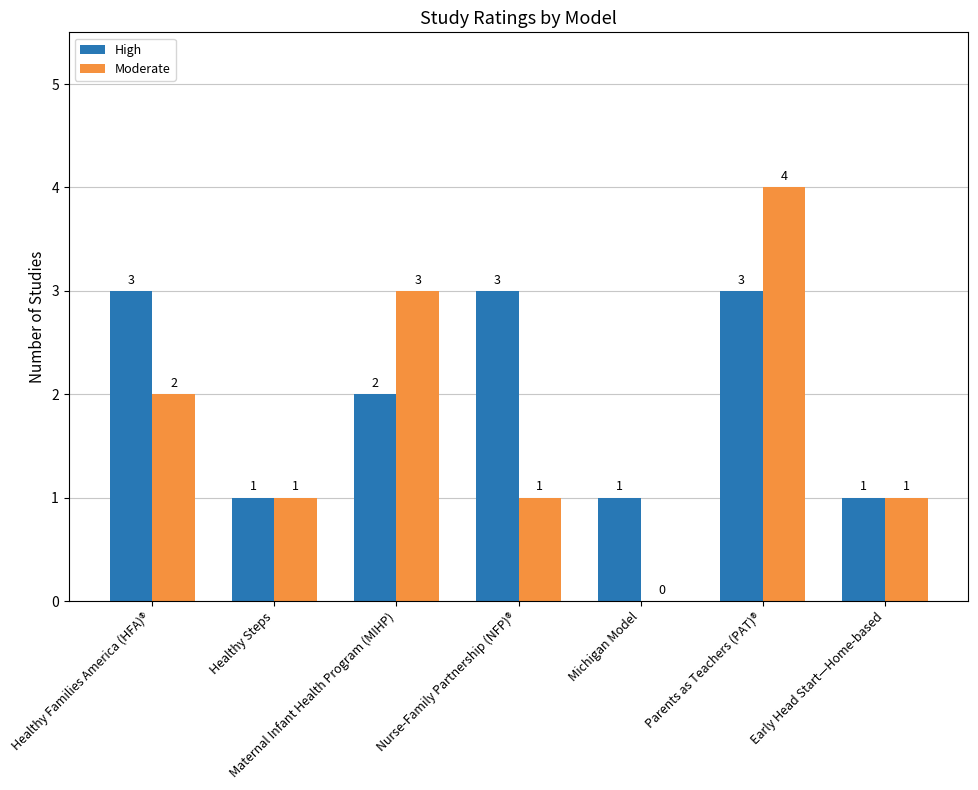

How many series are shown in this chart?

2